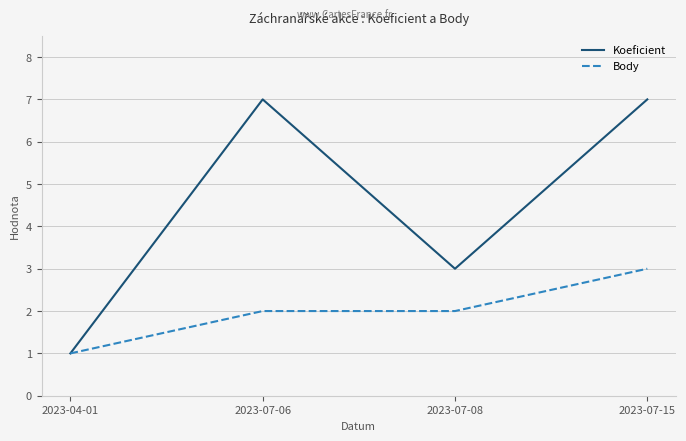

Is this an area chart (filled region under the line)?

No